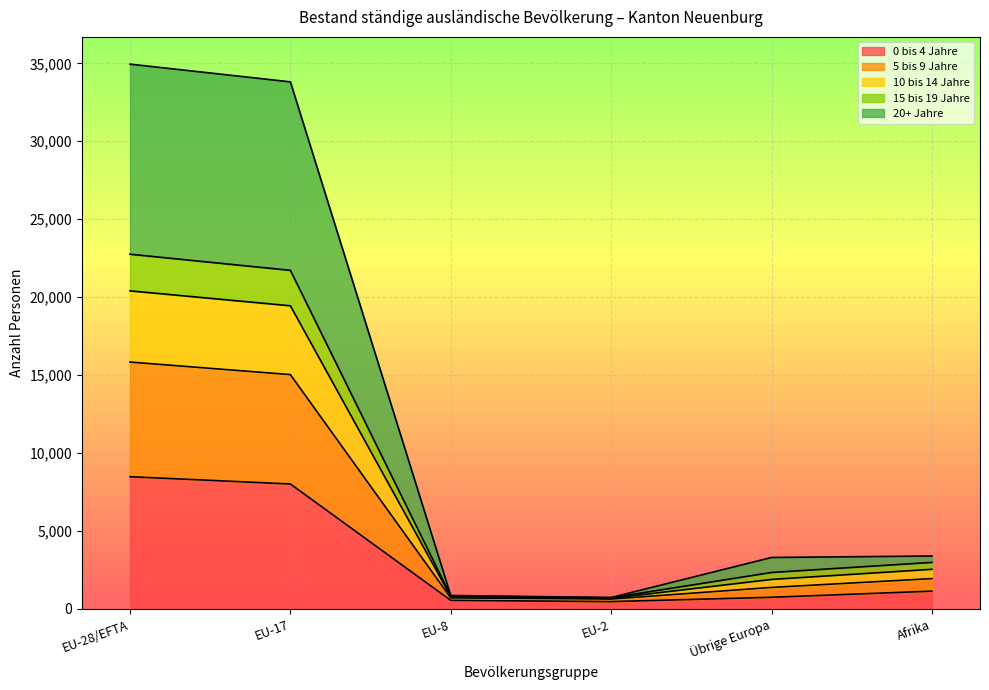

The value of 0 bis 4 Jahre at Afrika is 1142. True or false?

True